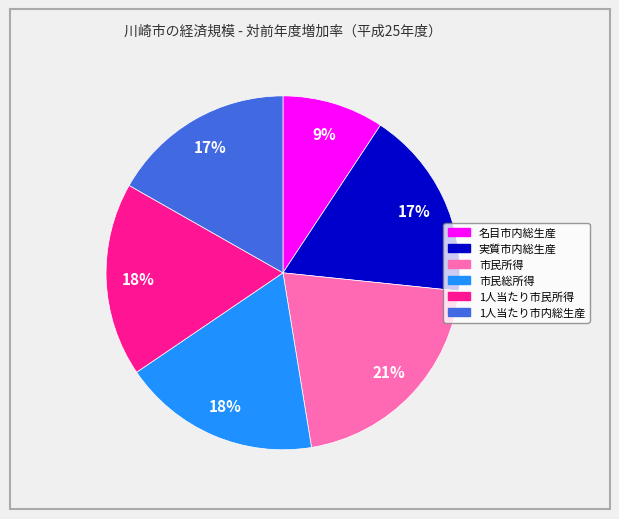

To the nearest percent, what percentage of the pie is 1人当たり市内総生産?

17%